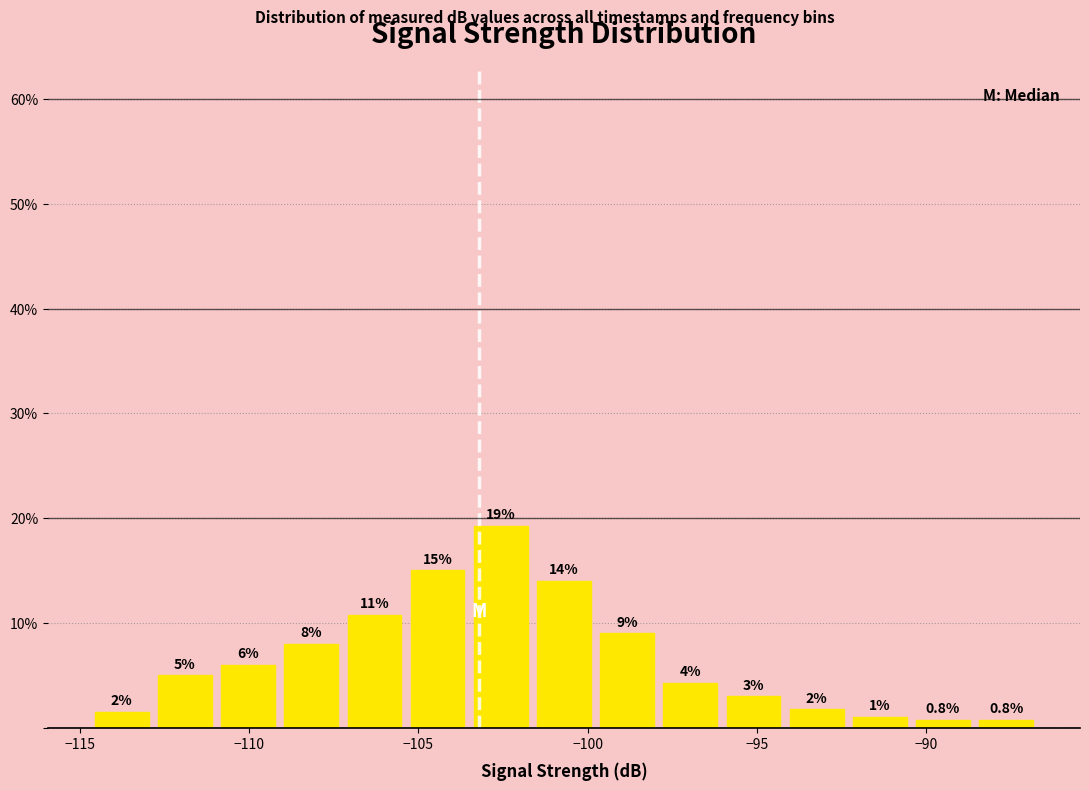

Around what value on the x-axis is the tallest bar? Give the approximate position of its centre, as read against the axis.

-102.5